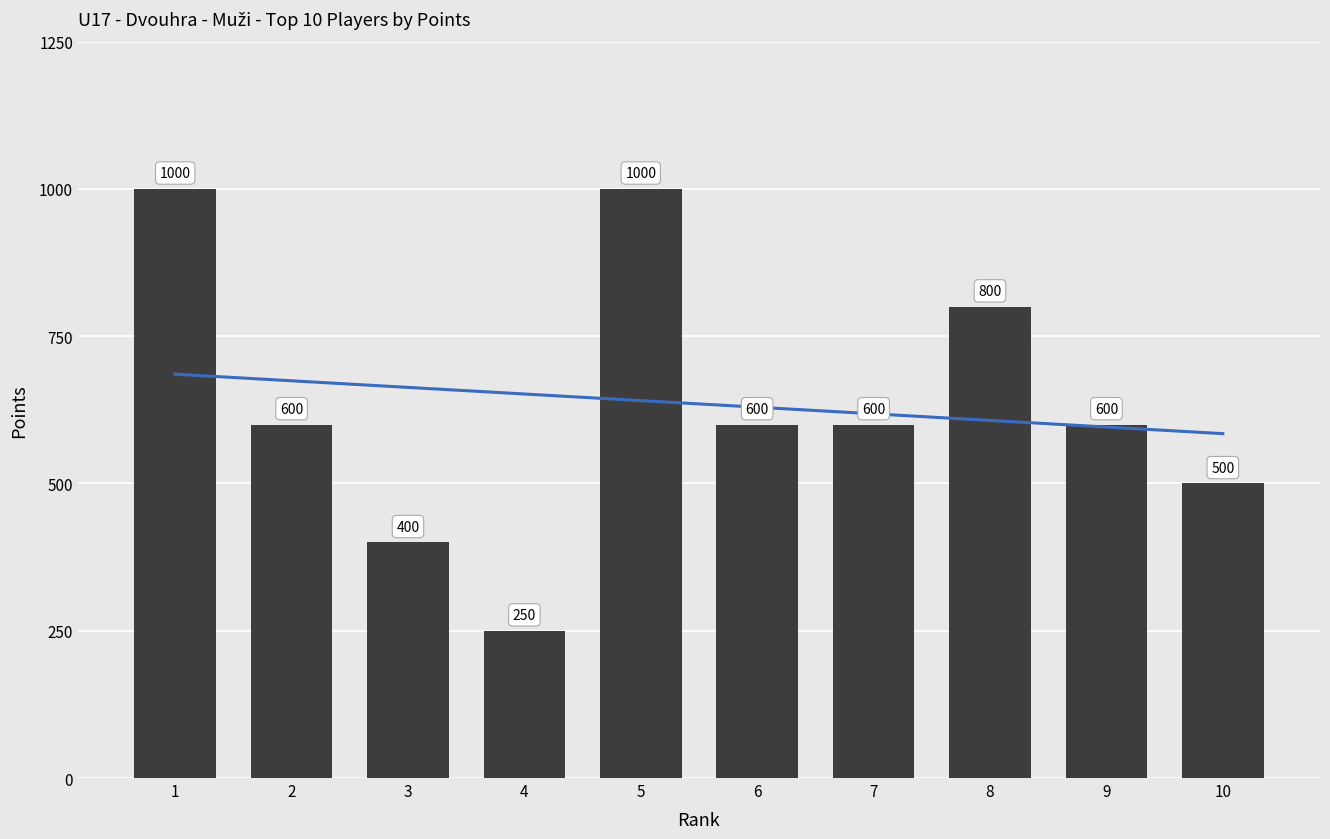

What is the sum of all Trend values?

6350.0